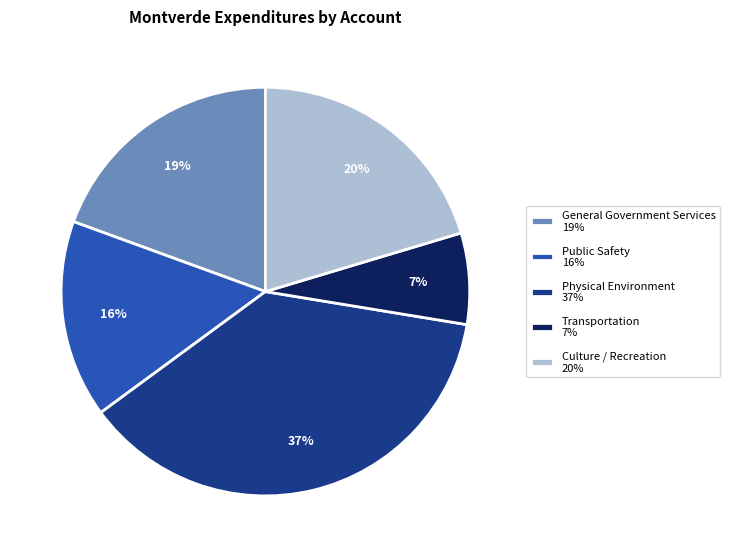

Is General Government Services the majority of the pie?

No